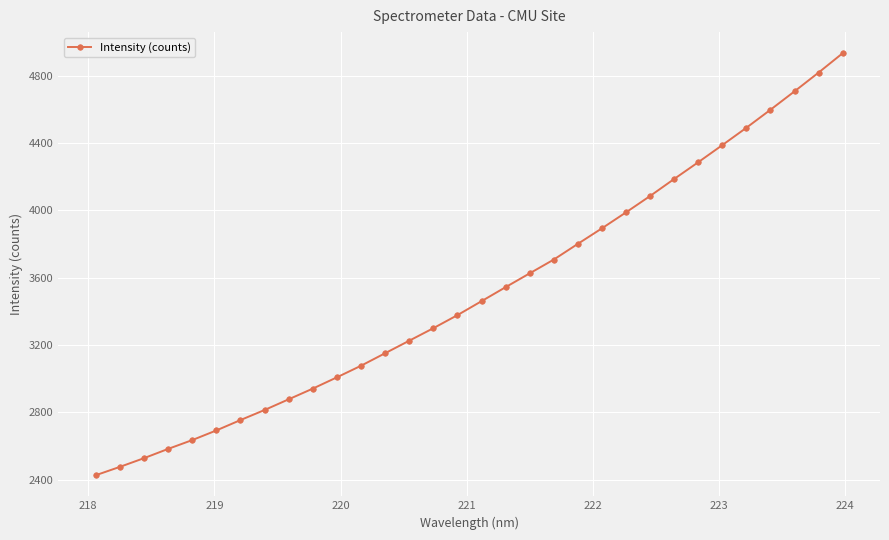

What is the average value?

3512.0